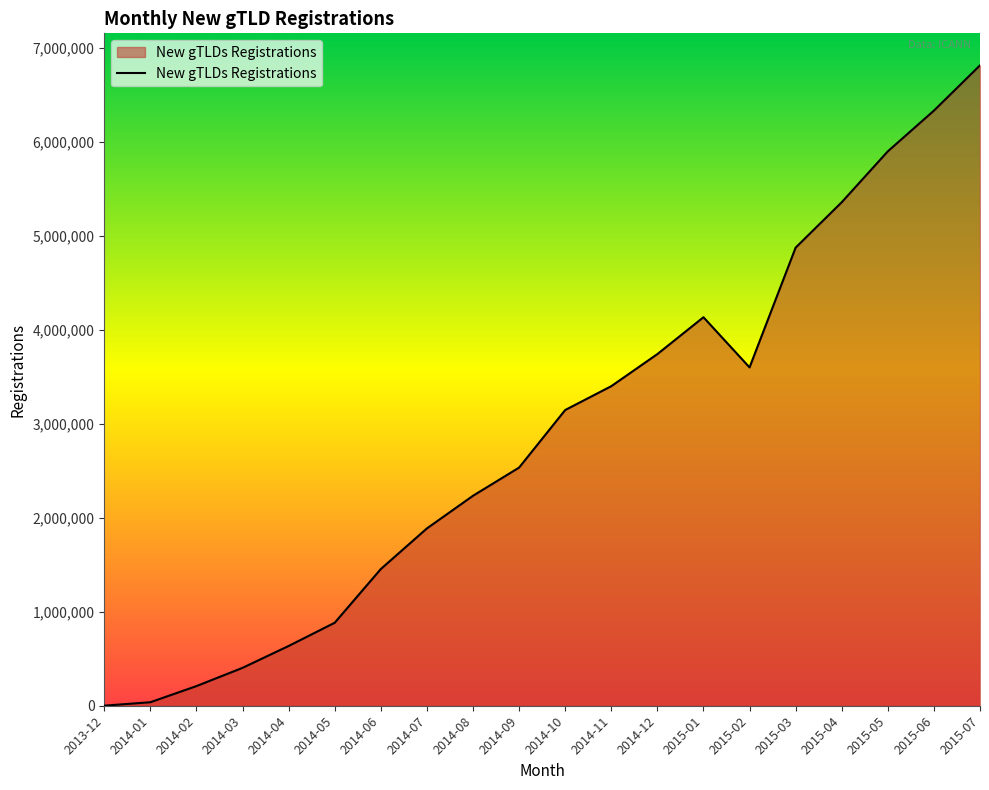

What is the change in value from 2013-12 to 2015-06?

+6332545